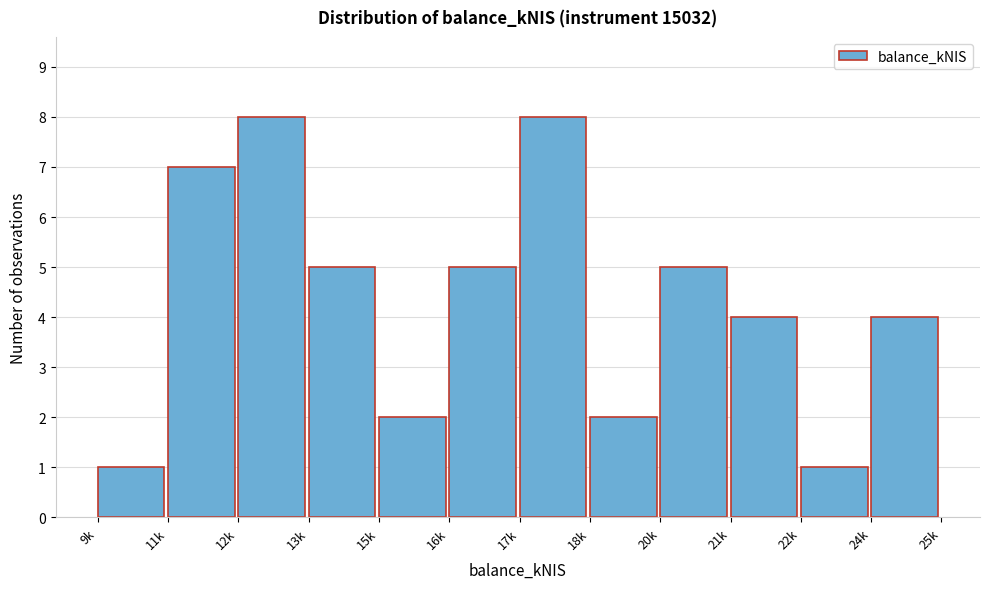

Reading left to right, extract all data points from this chart.

1	7	8	5	2	5	8	2	5	4	1	4